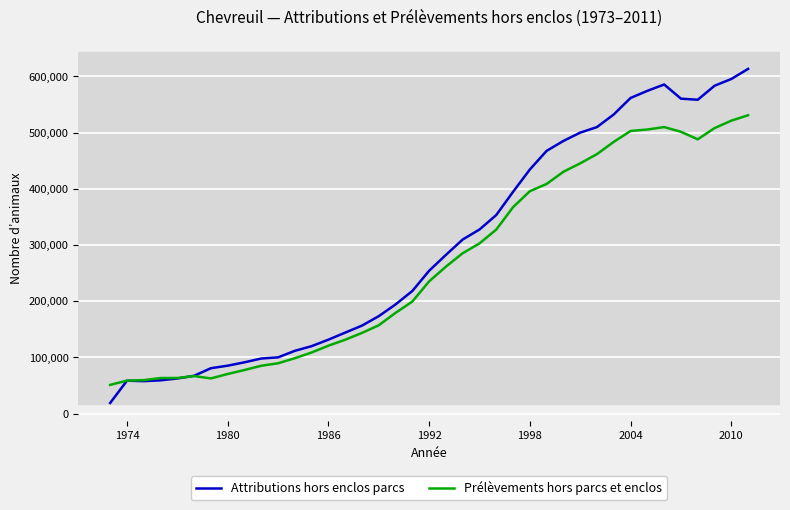

Which series has the largest total across all categories?

Attributions hors enclos parcs